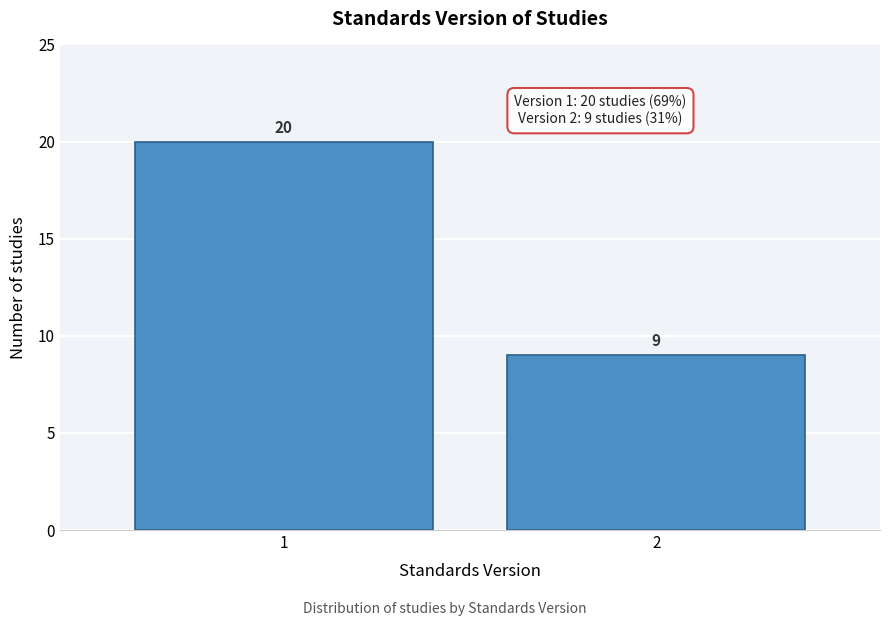

Reading left to right, list all the values displayed in this chart.

1=20	2=9